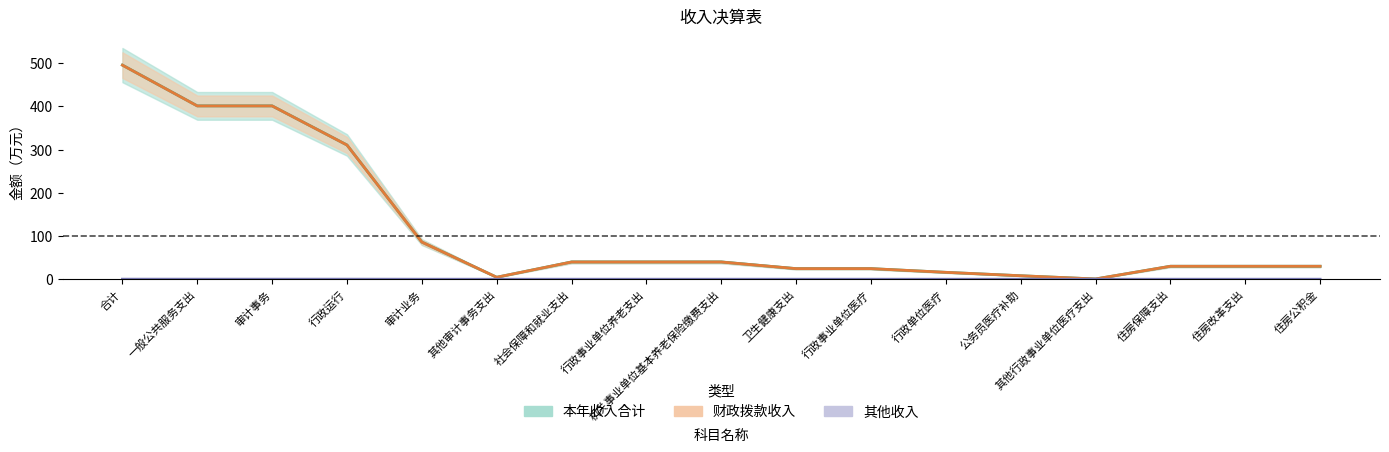

What position from the right is 住房改革支出?

2